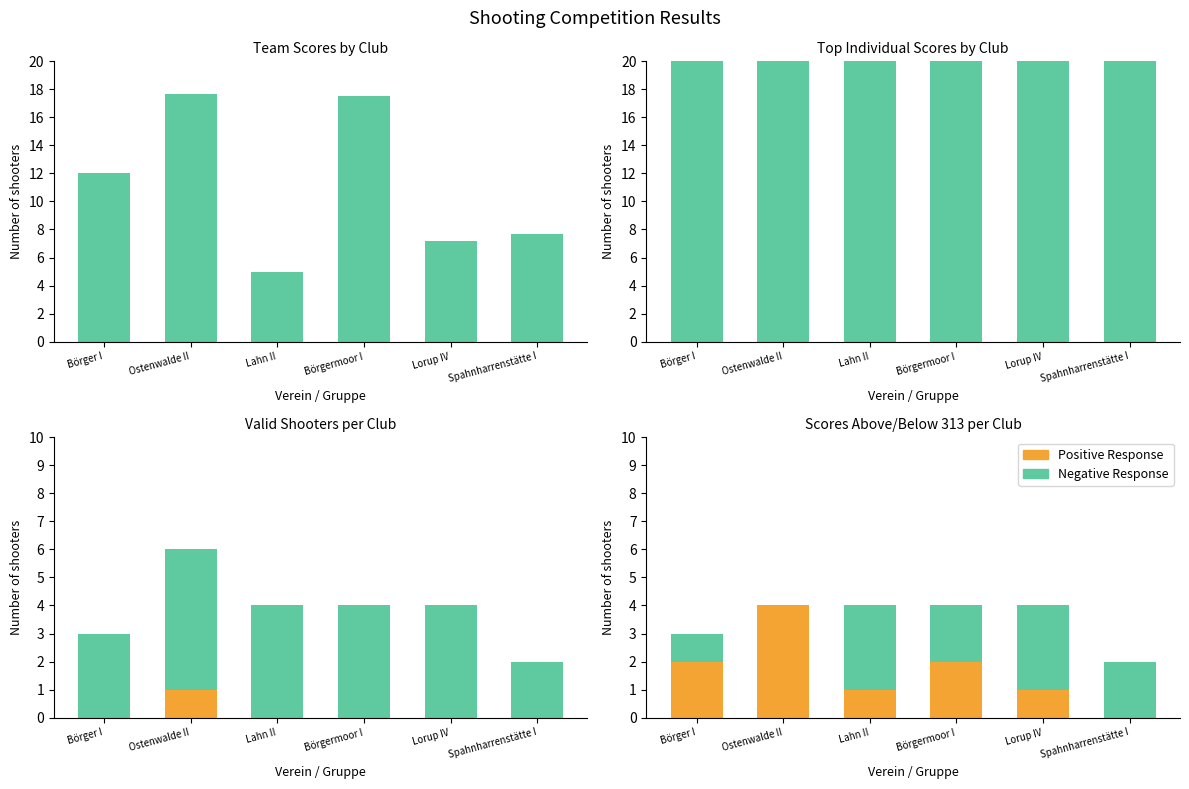

What is the sum of all Above 942 values?

8.0